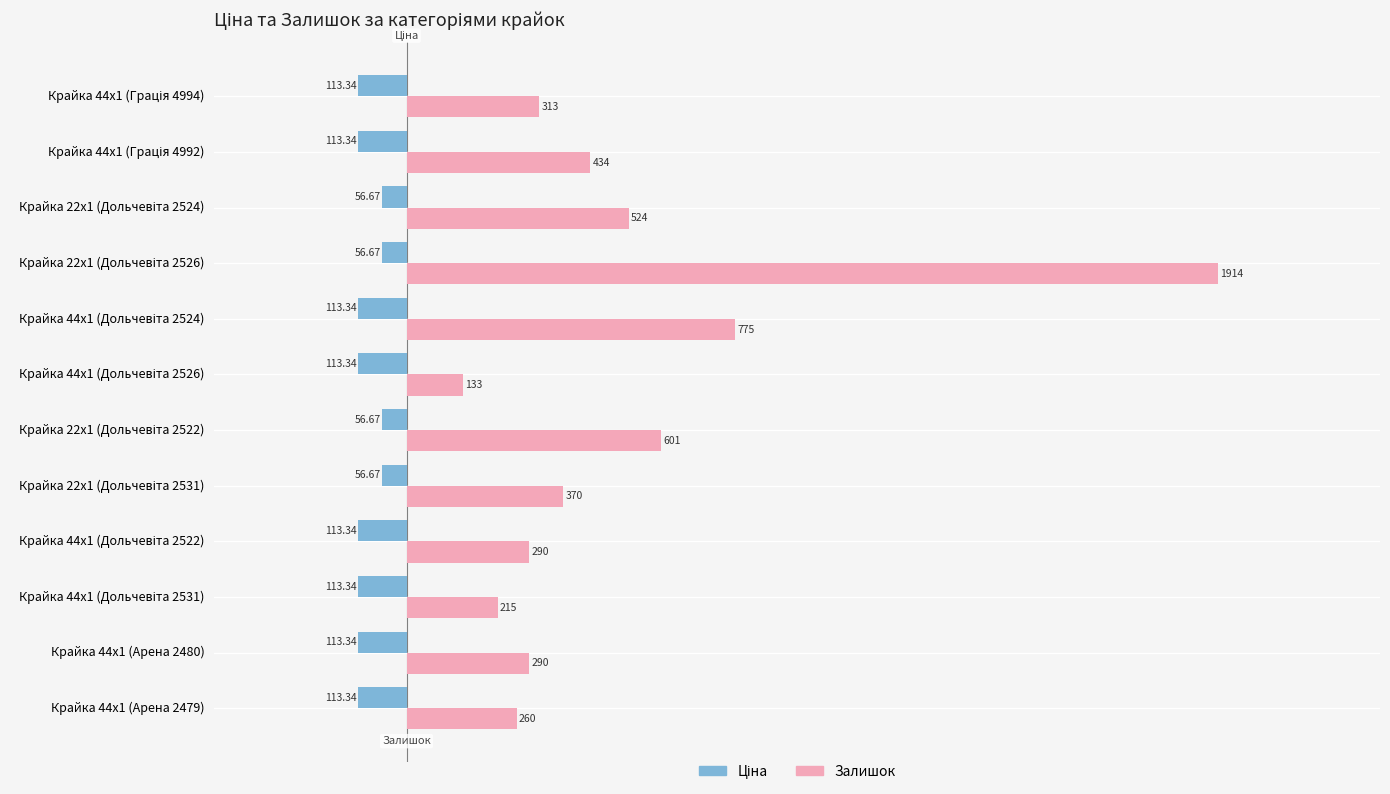

Which series changed the most between Крайка 44x1 (Арена 2479) and Крайка 44x1 (Арена 2480)?

Залишок